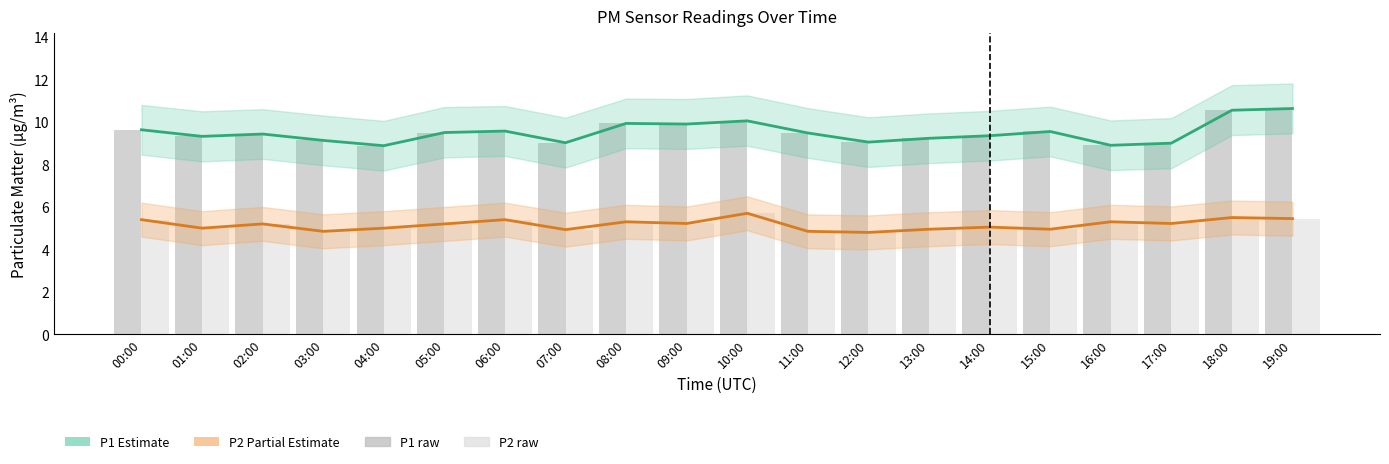

At which category does the chart reach its peak across all series?

19:00